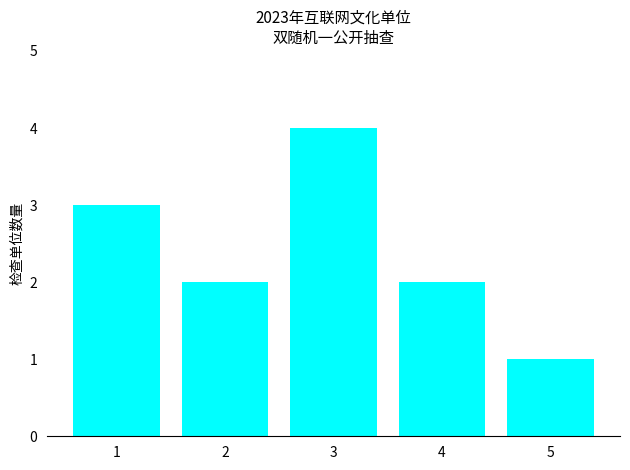

Which category has the lowest value across all series?

5